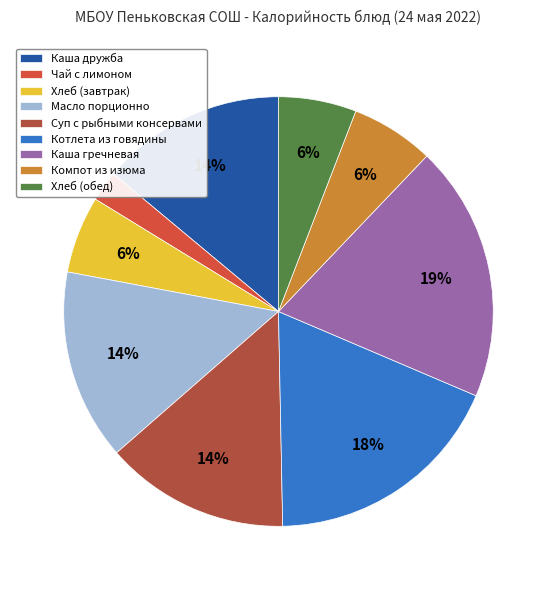

Does any single category account for the majority?

No